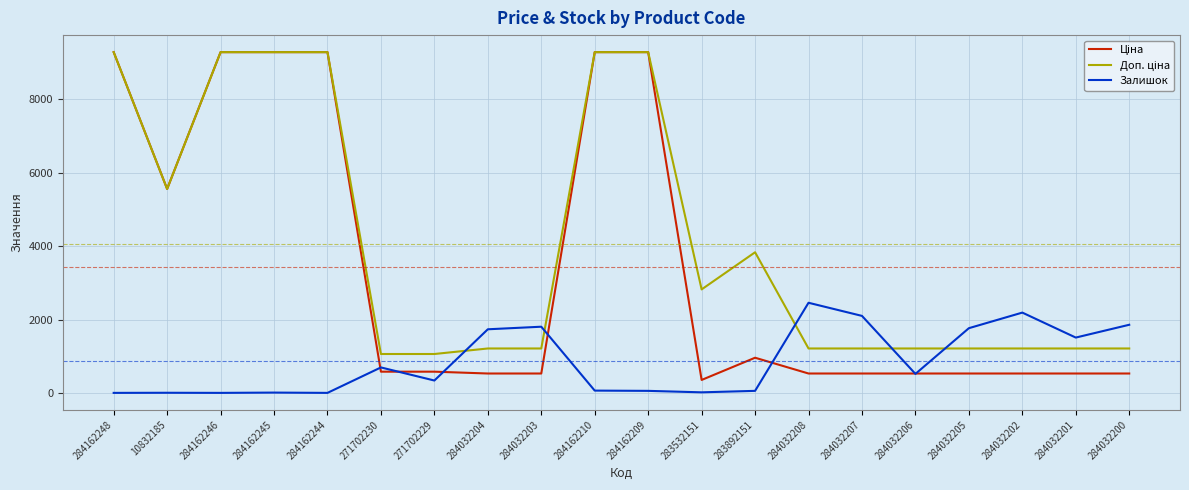

What position from the right is 271702230?

15